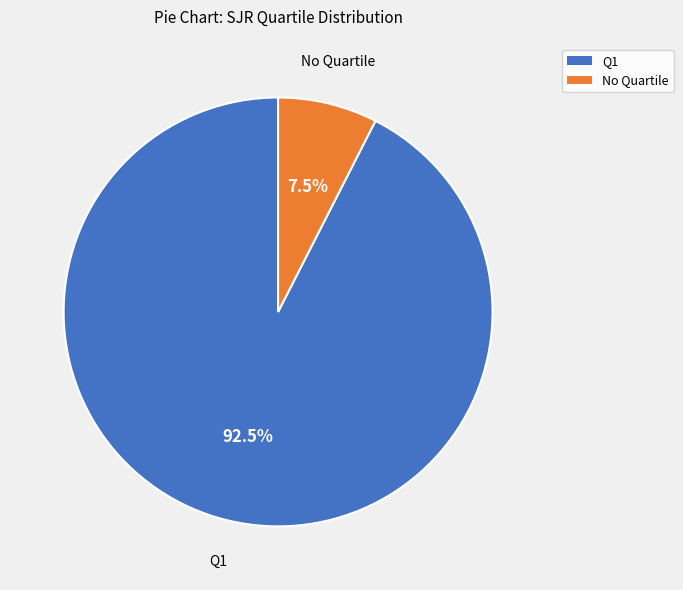

Is there any slice that represents more than half of the pie?

Yes